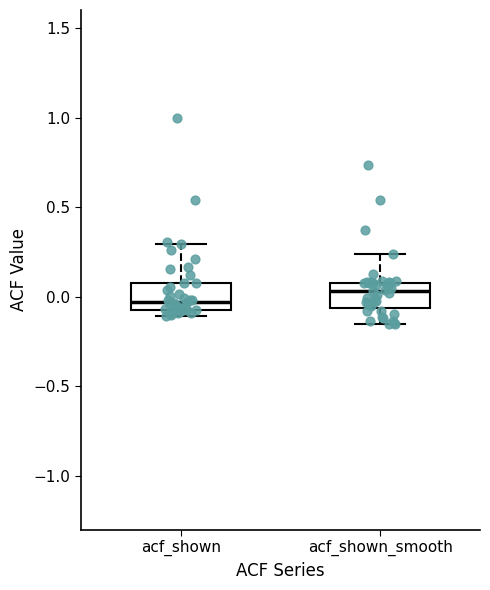

Reading left to right, read every box against the y-axis: the position of its median line, the range the box covers, and the ends of its whiskers. The values are not printed on the chart, so give them approximately, as read against the axis.

acf_shown: median -0.05 (just above the box's lower edge), box -0.05 to 0.10, whiskers -0.10 to 0.30
acf_shown_smooth: median 0.05, box -0.05 to 0.10, whiskers -0.15 to 0.25